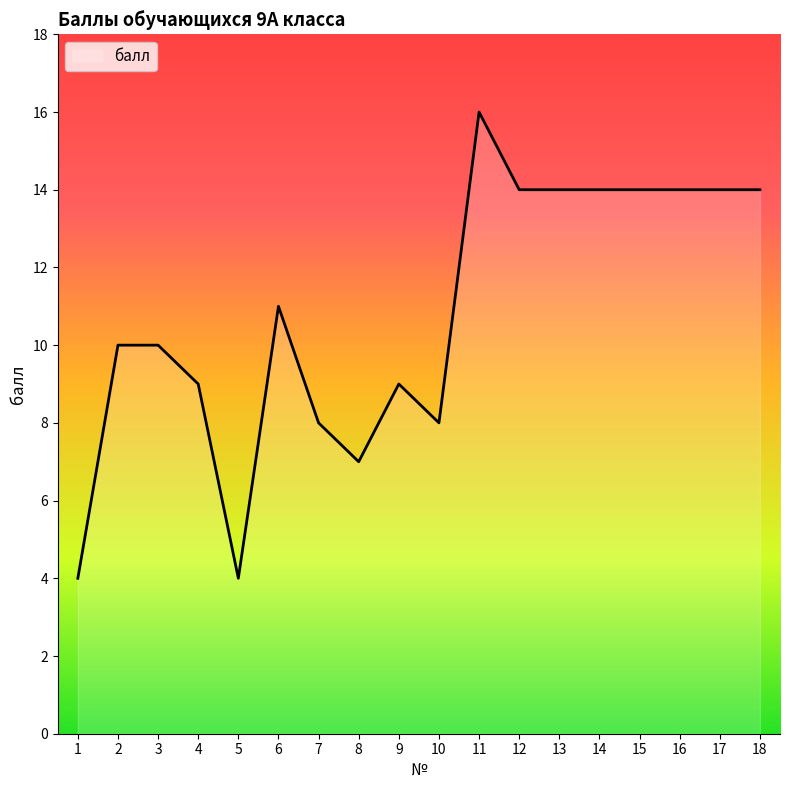

What is the minimum value shown in the chart?

4